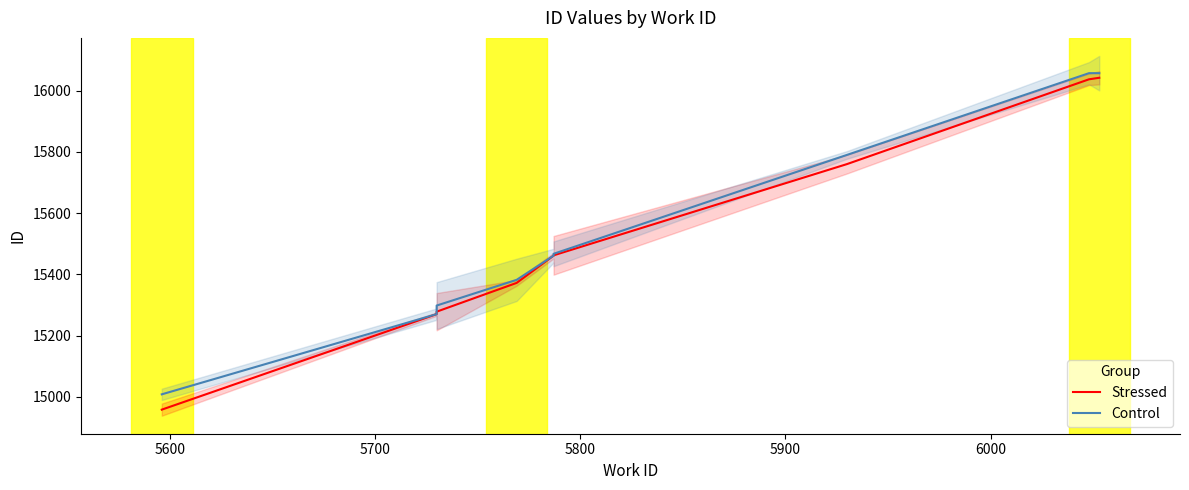

What is the smallest value displayed?

14958